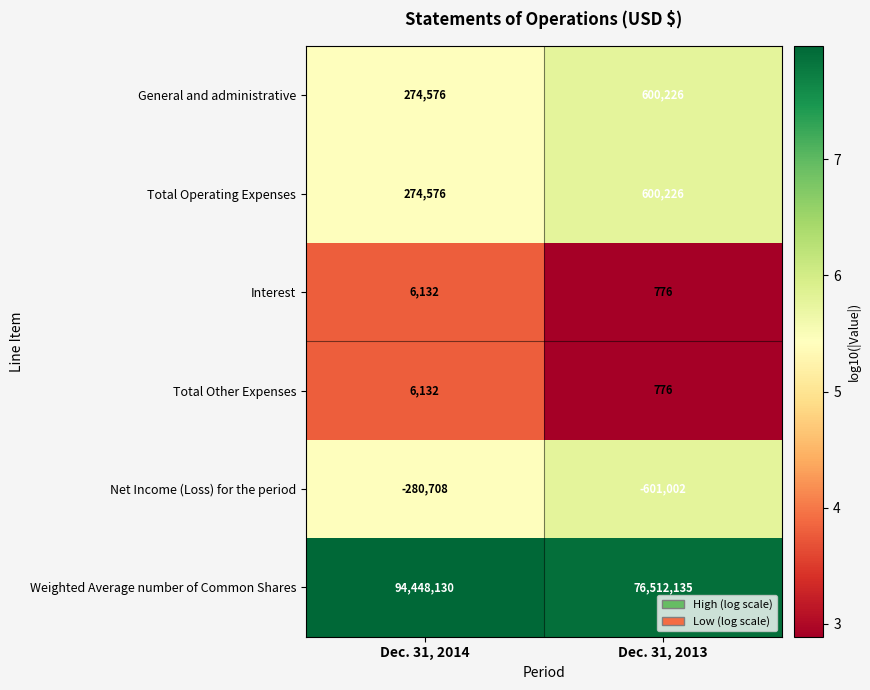

At which label is Total Operating Expenses closest to 437401?

Dec. 31, 2014